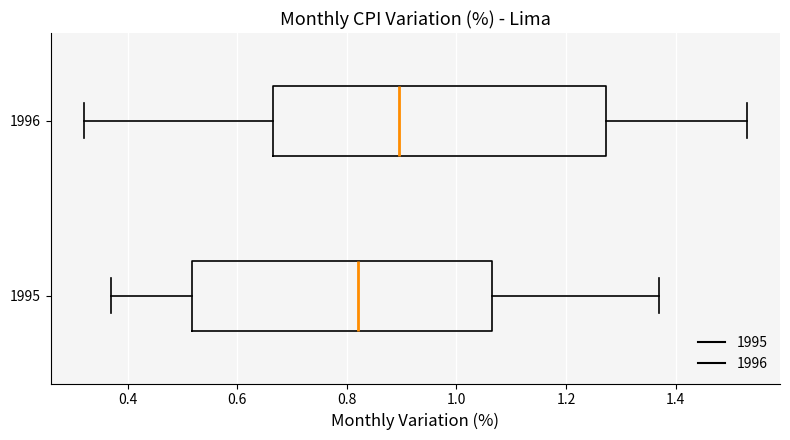

Reading bottom to top, read every box against the x-axis: the position of its median line, the range the box covers, and the ends of its whiskers. The values are not printed on the chart, so give them approximately, as read against the axis.

1995: median 0.82, box 0.52 to 1.06, whiskers 0.38 to 1.38
1996: median 0.90, box 0.66 to 1.28, whiskers 0.32 to 1.54